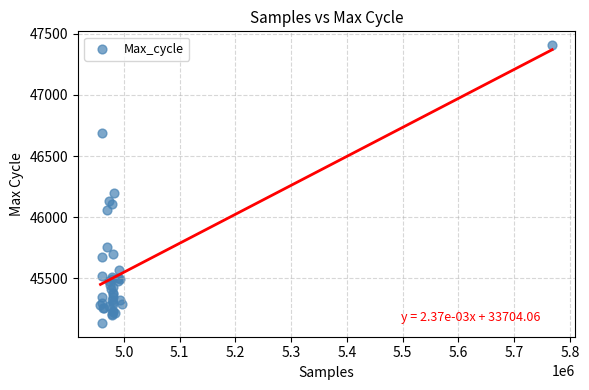

What Y value in the scatter plot is closest to 46272?

46201